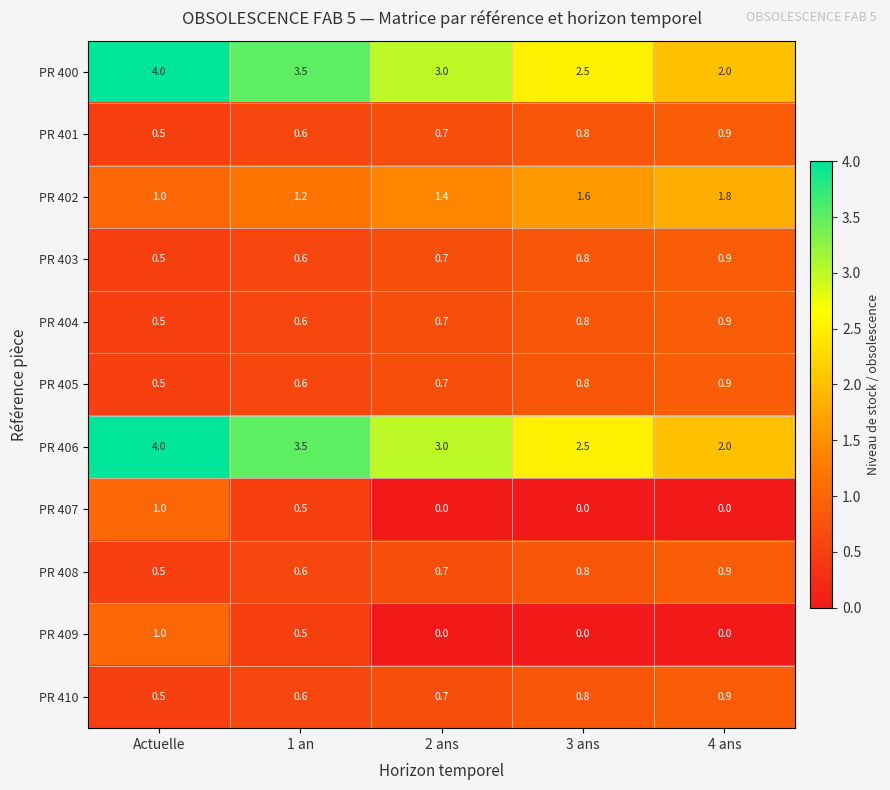

What is the maximum value shown in the chart?

4.0